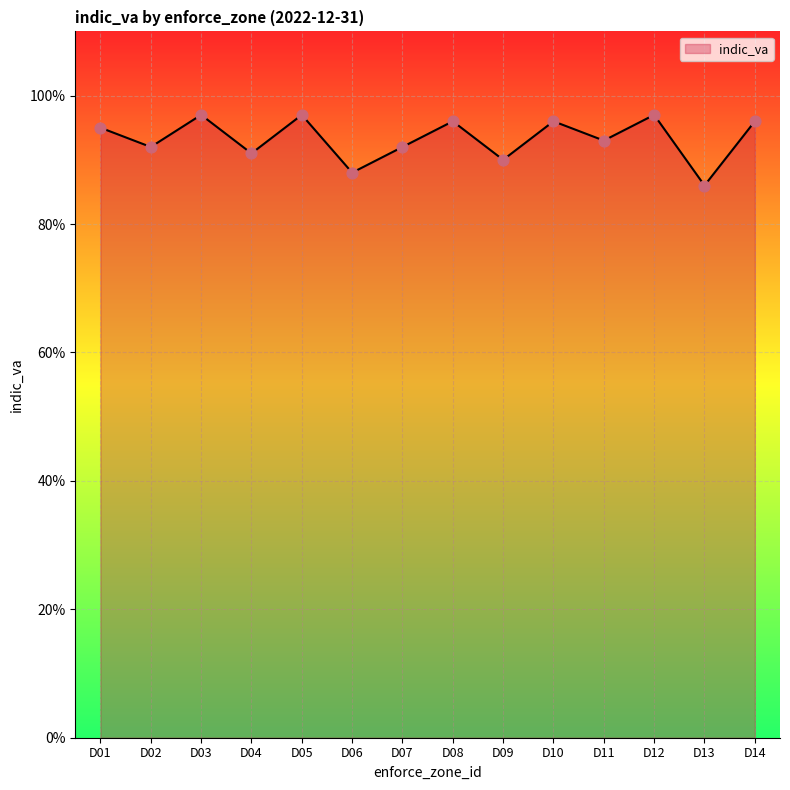

Between D11 and D14, which is larger?

D14